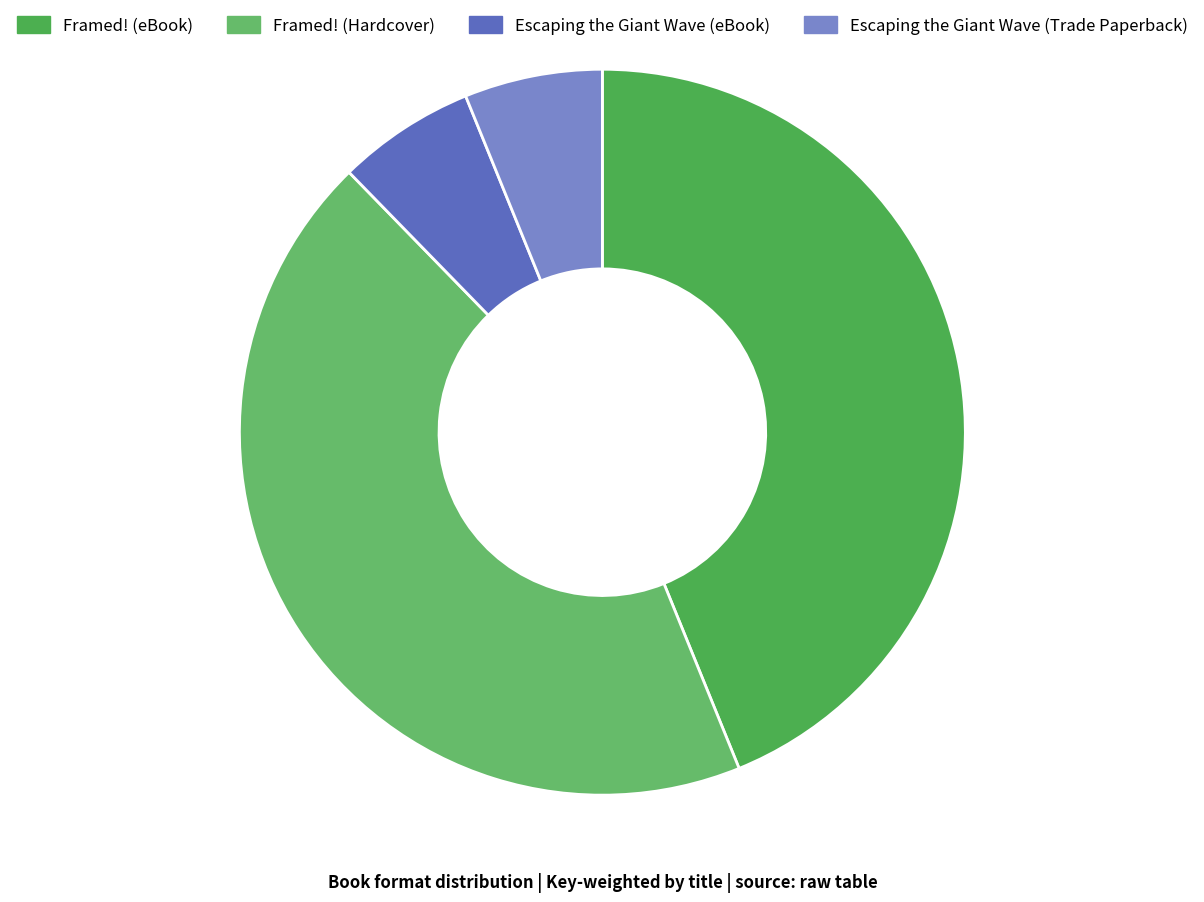

What percentage is the Escaping the Giant Wave (eBook) slice, to the nearest percent?

6%